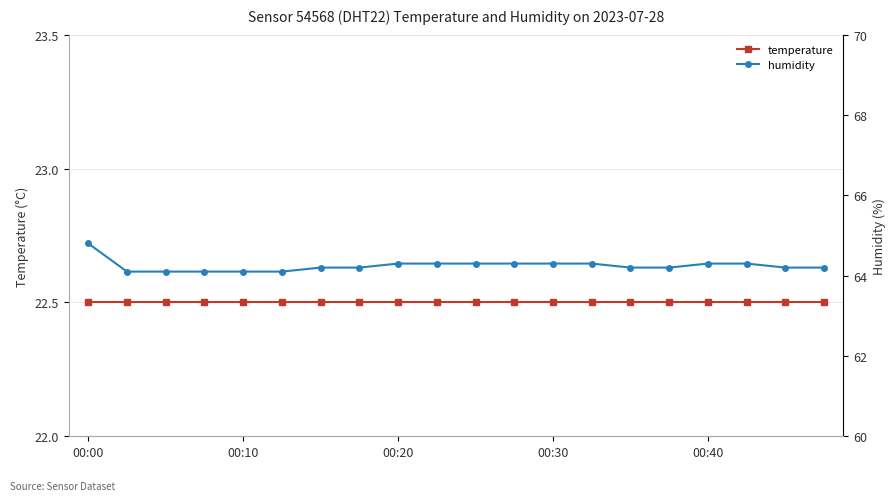

What are all the series names shown in the legend?

temperature, humidity